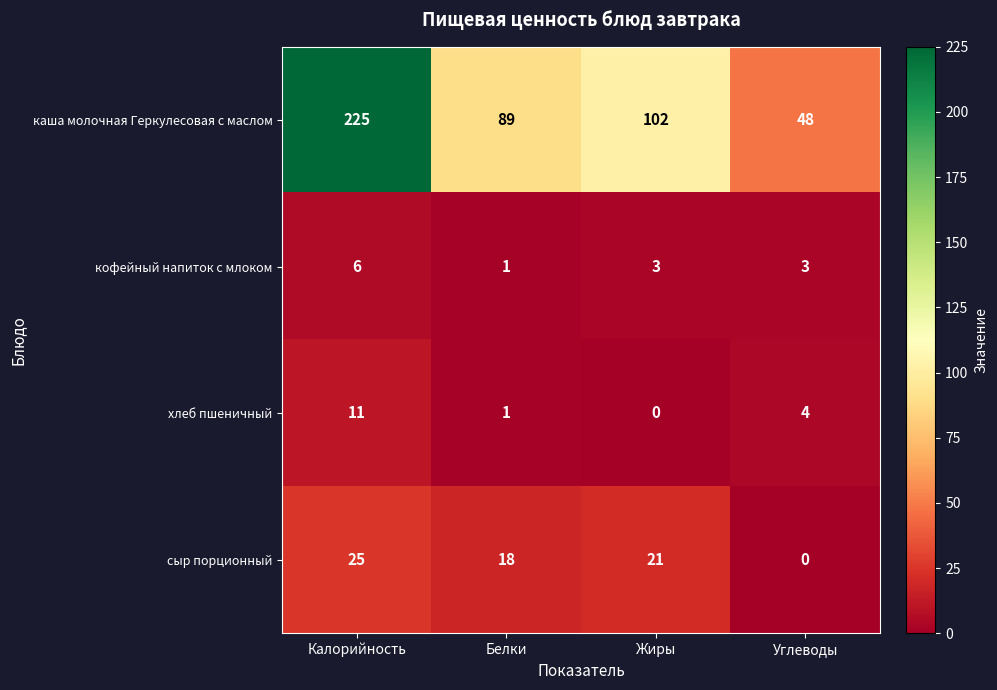

True or false: хлеб пшеничный has a value of 0 at Жиры.

True